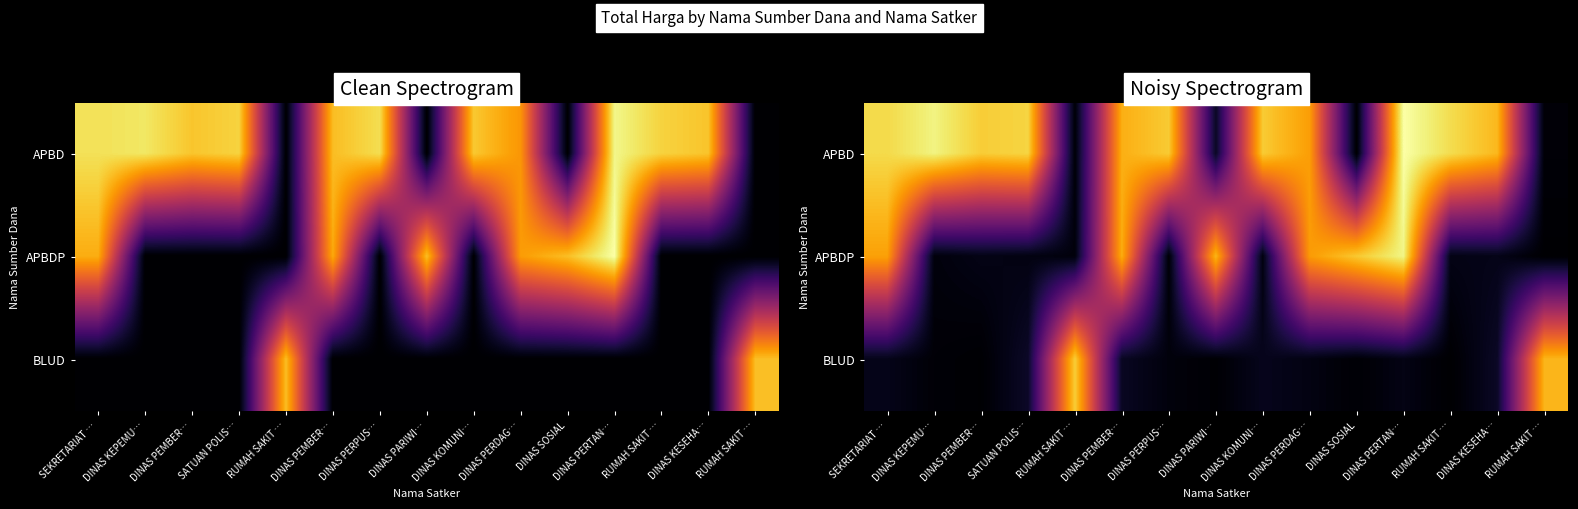

What is the difference between the APBD values at RUMAH SAKIT … and DINAS KOMUNI…?

19.2